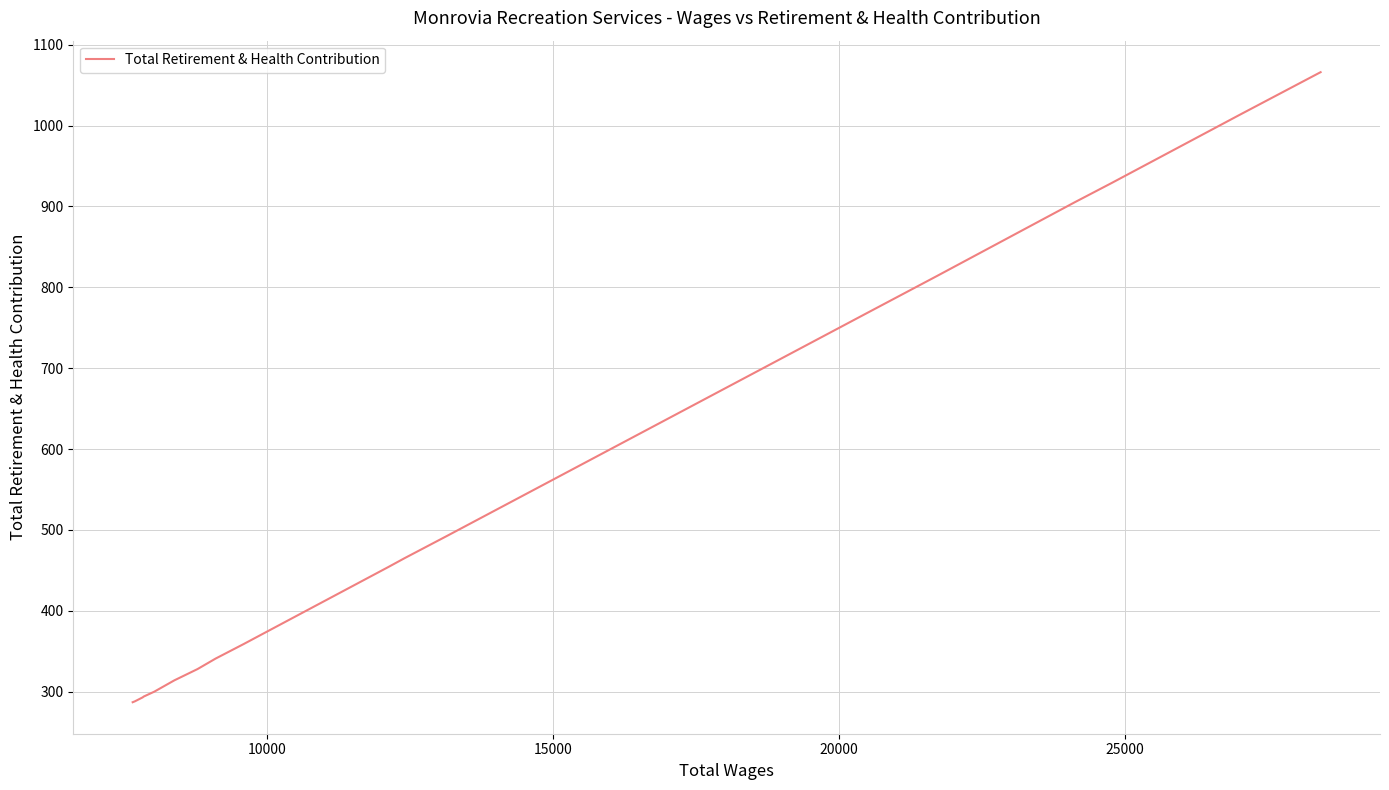

What is the difference between the maximum and minimum values?

779